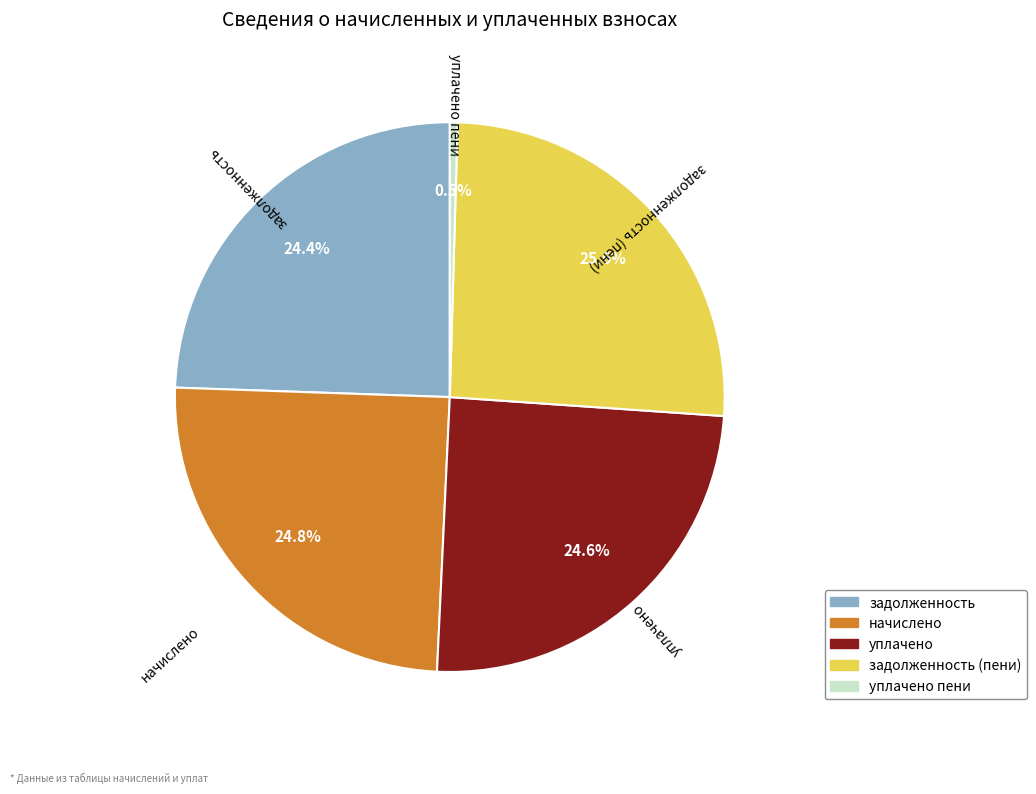

Is there any slice that represents more than half of the pie?

No